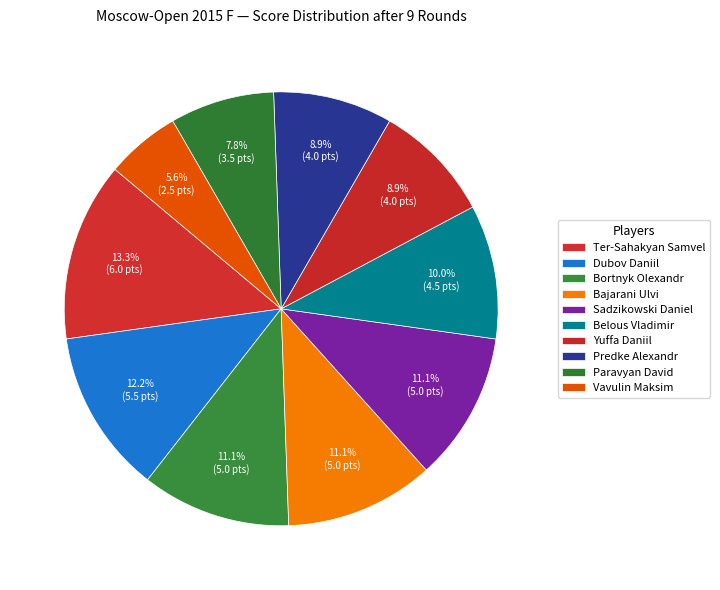

What is the largest slice in the pie chart?

Ter-Sahakyan Samvel